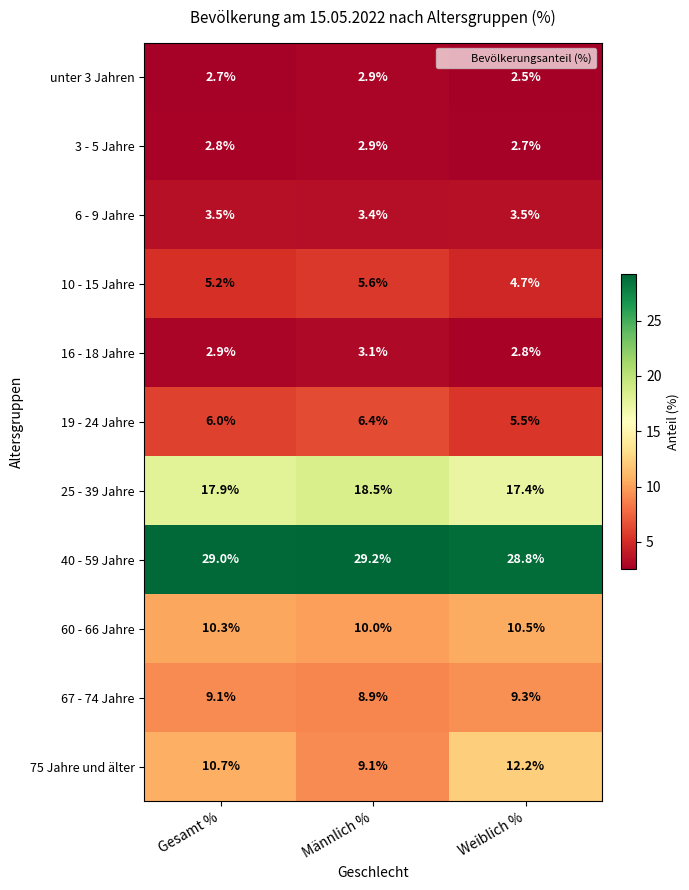

The value of 16 - 18 Jahre at Gesamt % is 2.9. True or false?

True